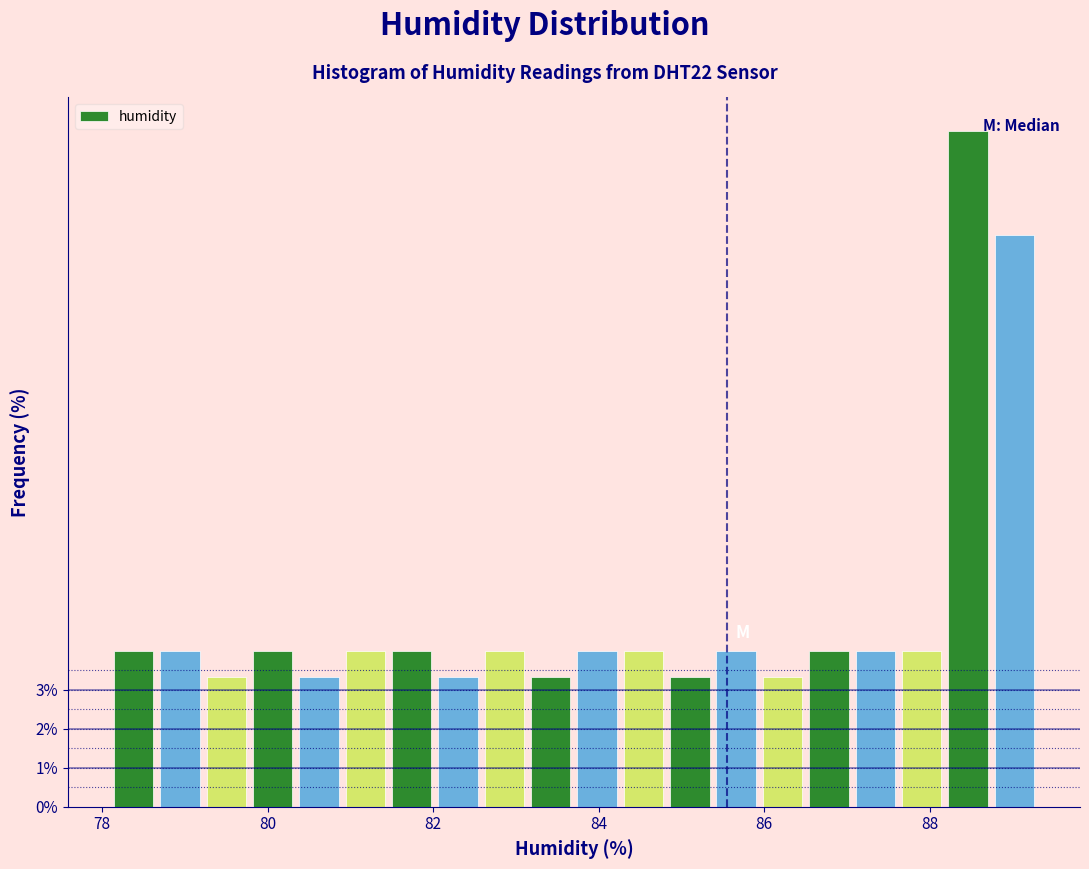

Read against the x-axis, roughly where is the centre of the tallest bar?

88.4